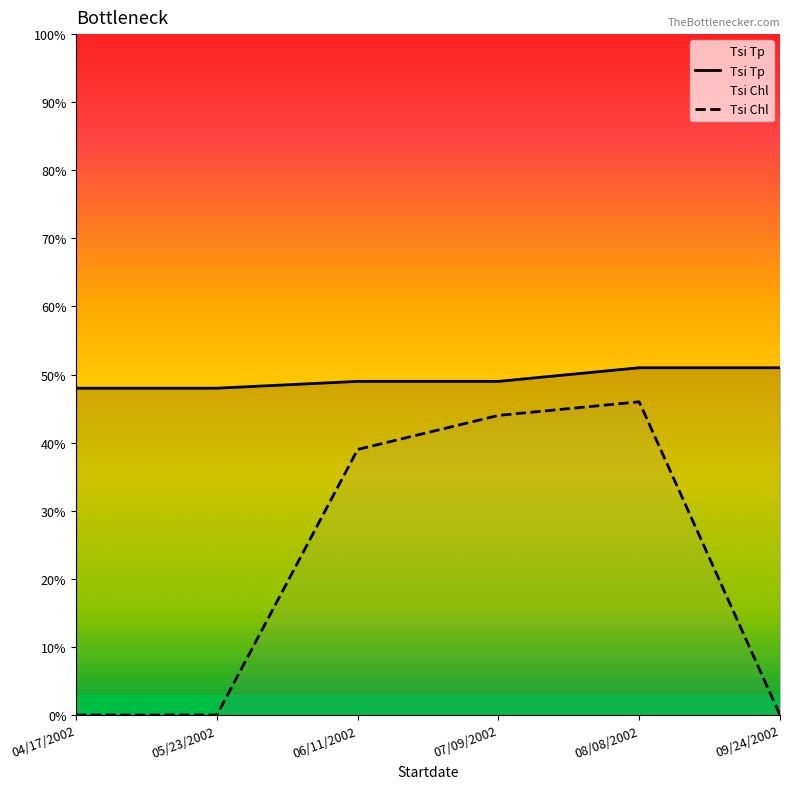

How many values in the Tsi Chl series are below 39?

3